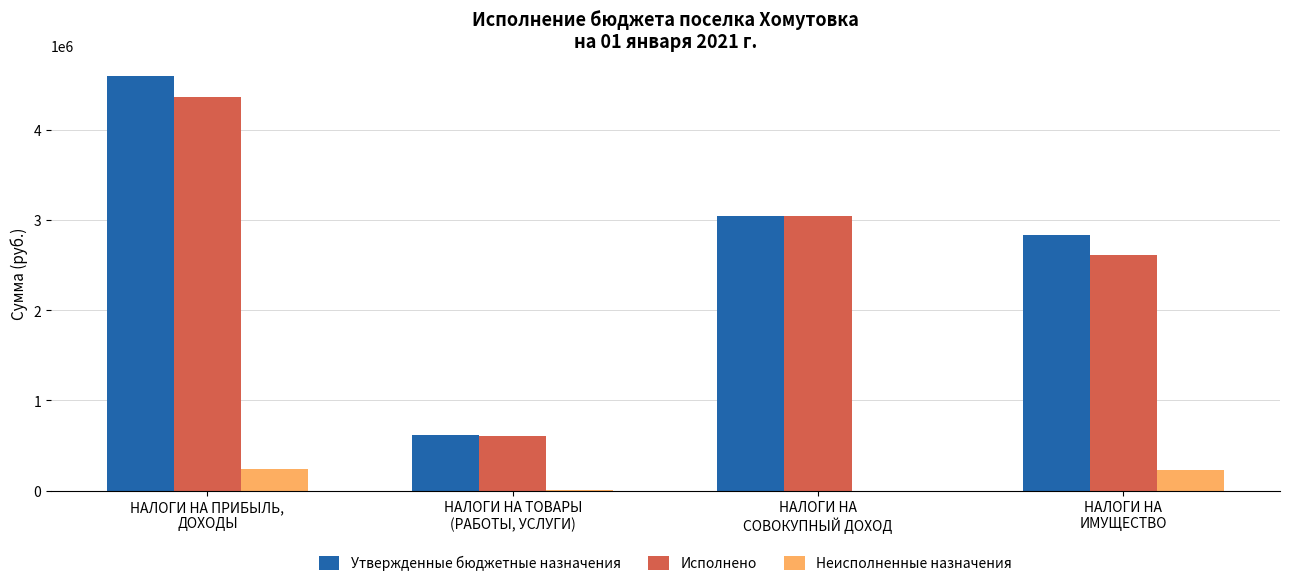

True or false: Исполнено has a value of 4362883.0 at НАЛОГИ НА ПРИБЫЛЬ,
ДОХОДЫ.

True